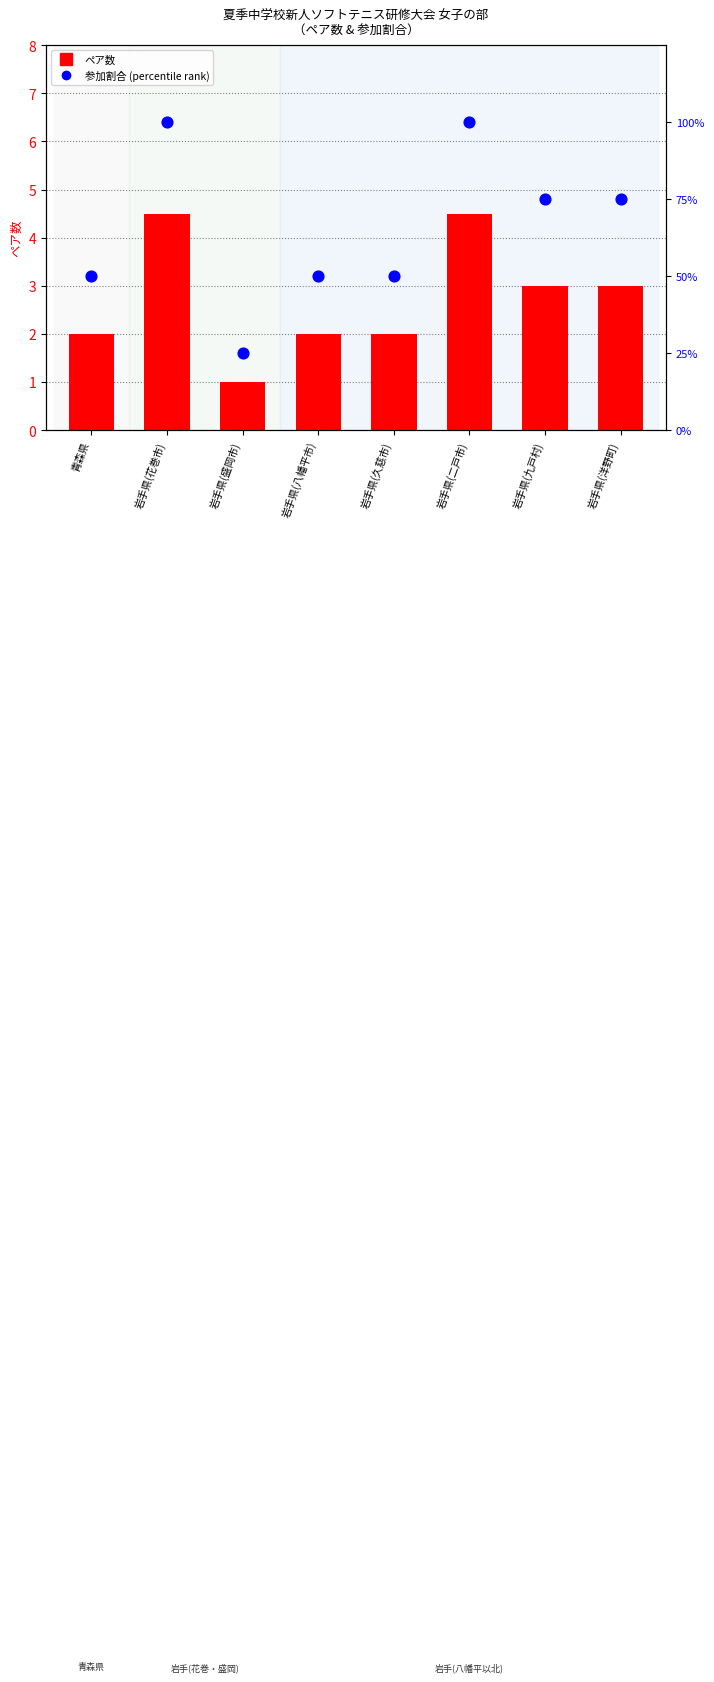

Which series has the largest Y range (max minus min)?

参加割合 (percentile rank)